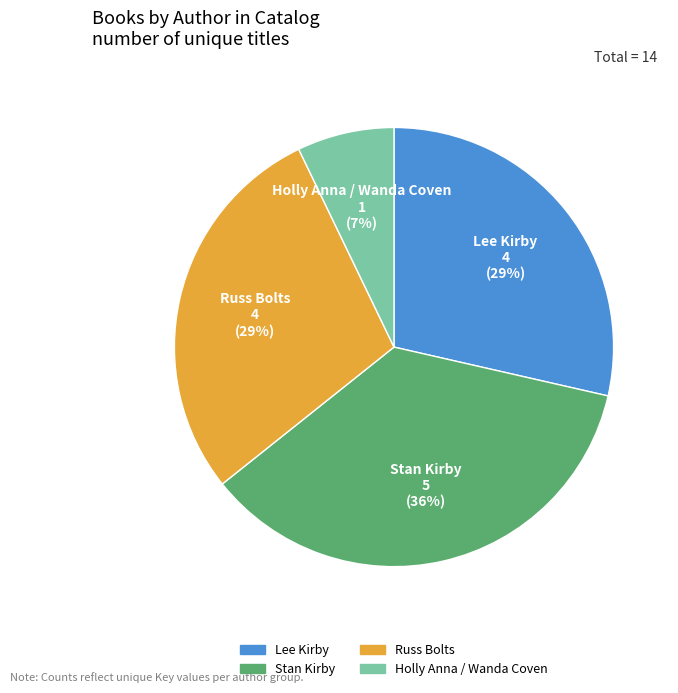

To the nearest percent, what is the difference between the Stan Kirby and Russ Bolts slice percentages?

7%